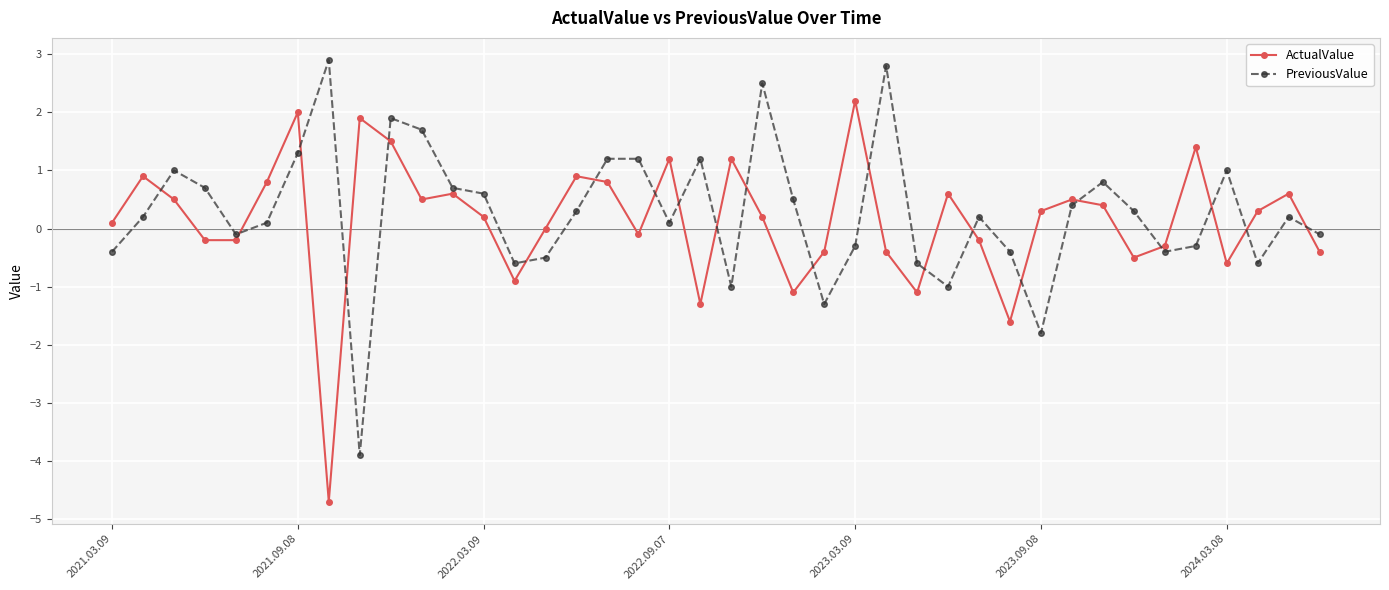

What is the difference between the maximum and second lowest values in the PreviousValue series?

4.7